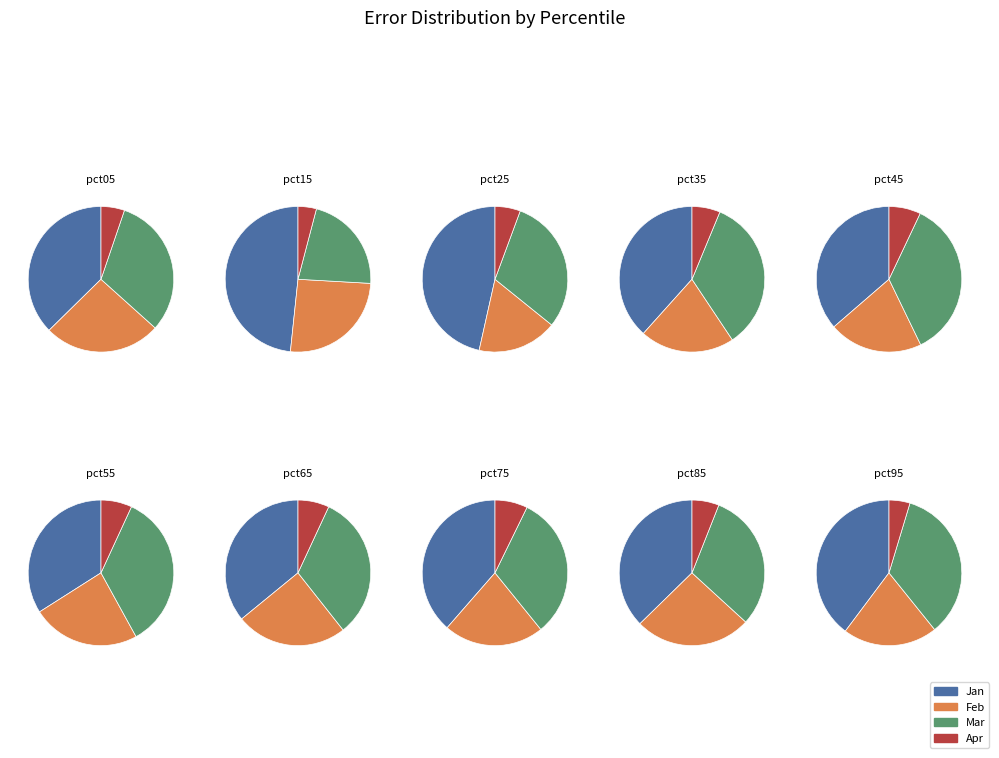

What is the difference between the highest and lowest values at pct35?

0.6